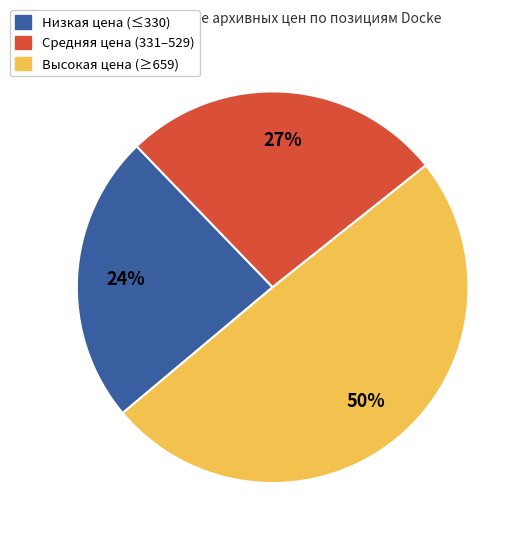

Is there any slice that represents more than half of the pie?

No